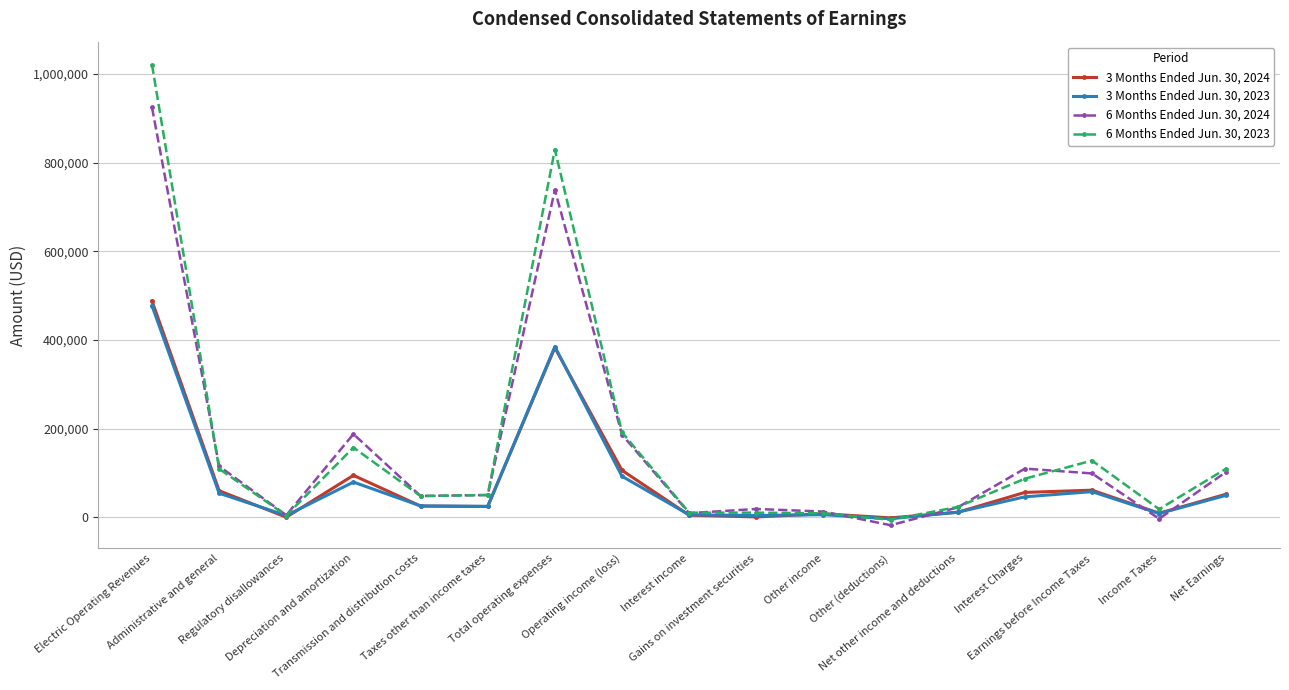

Which series changed the most between Taxes other than income taxes and Gains on investment securities?

6 Months Ended Jun. 30, 2023